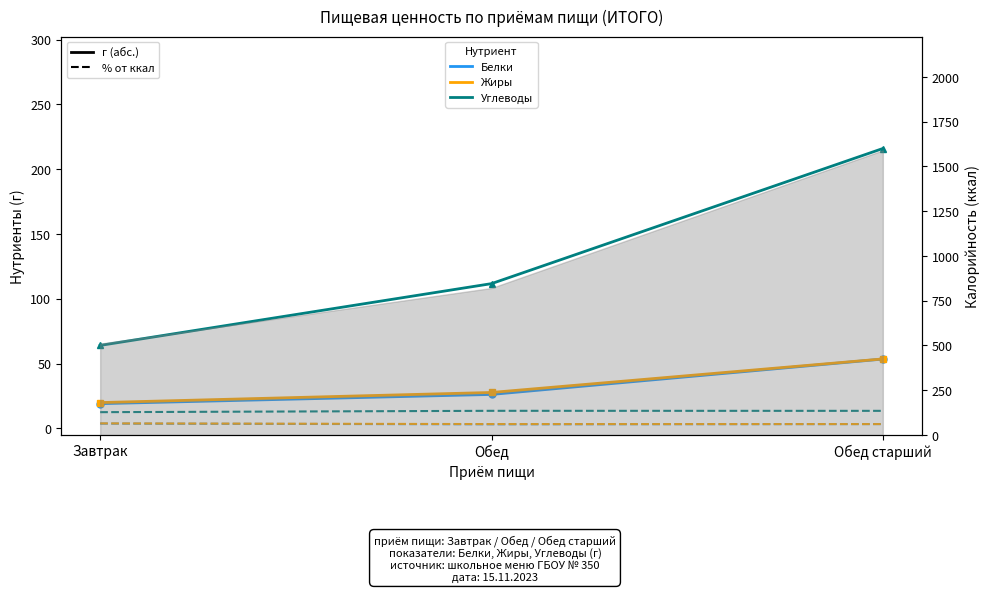

What is the highest value of the Белки % от ккал series?

3.7